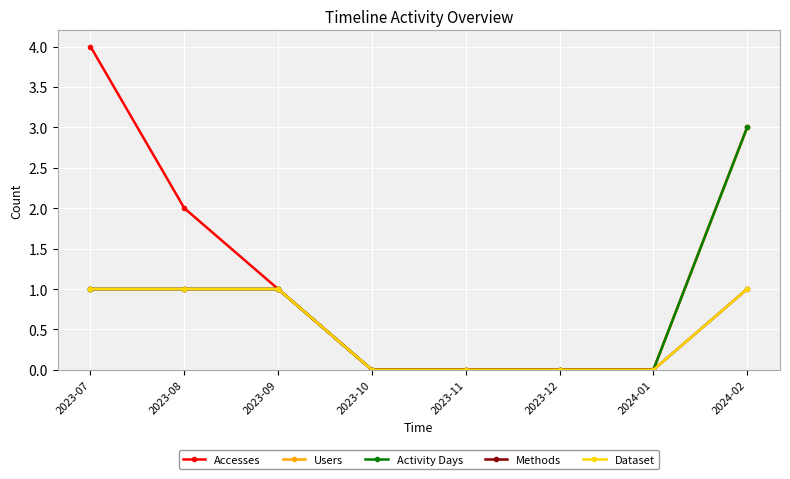

The value of Methods at 2024-01 is 0. True or false?

False